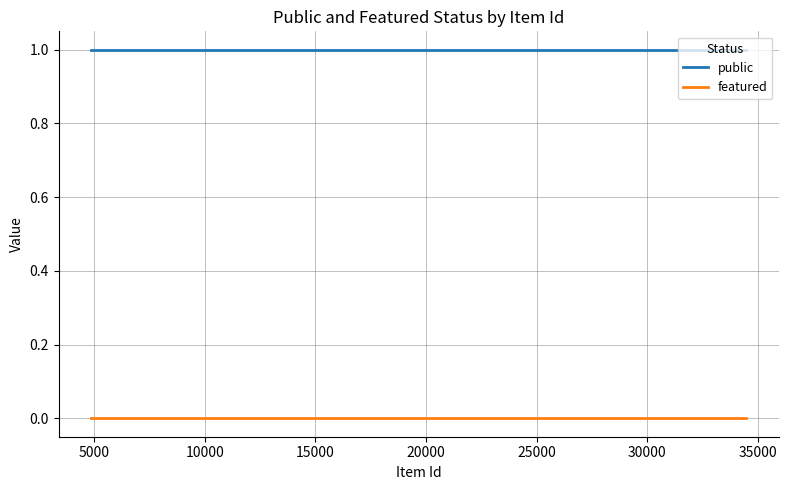

How many data points does each series have?

10